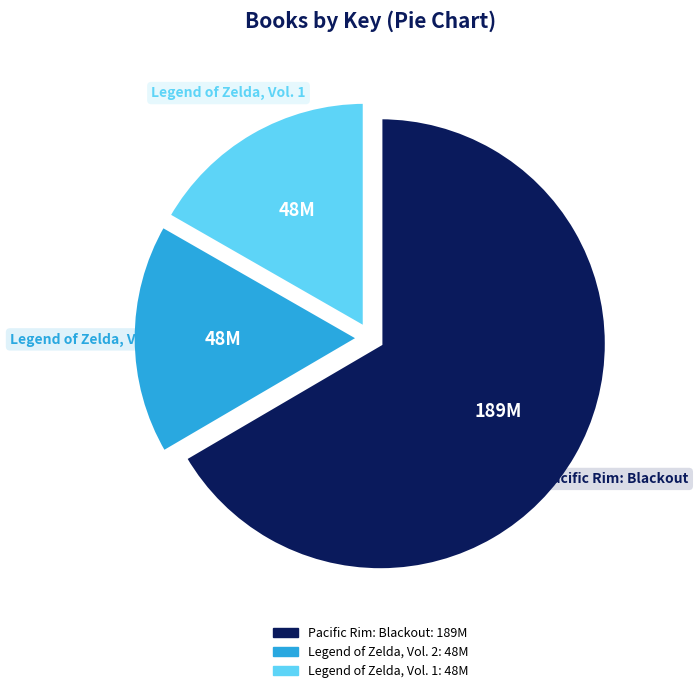

Do Legend of Zelda, Vol. 2 and Legend of Zelda, Vol. 1 together represent more than half of the pie?

No